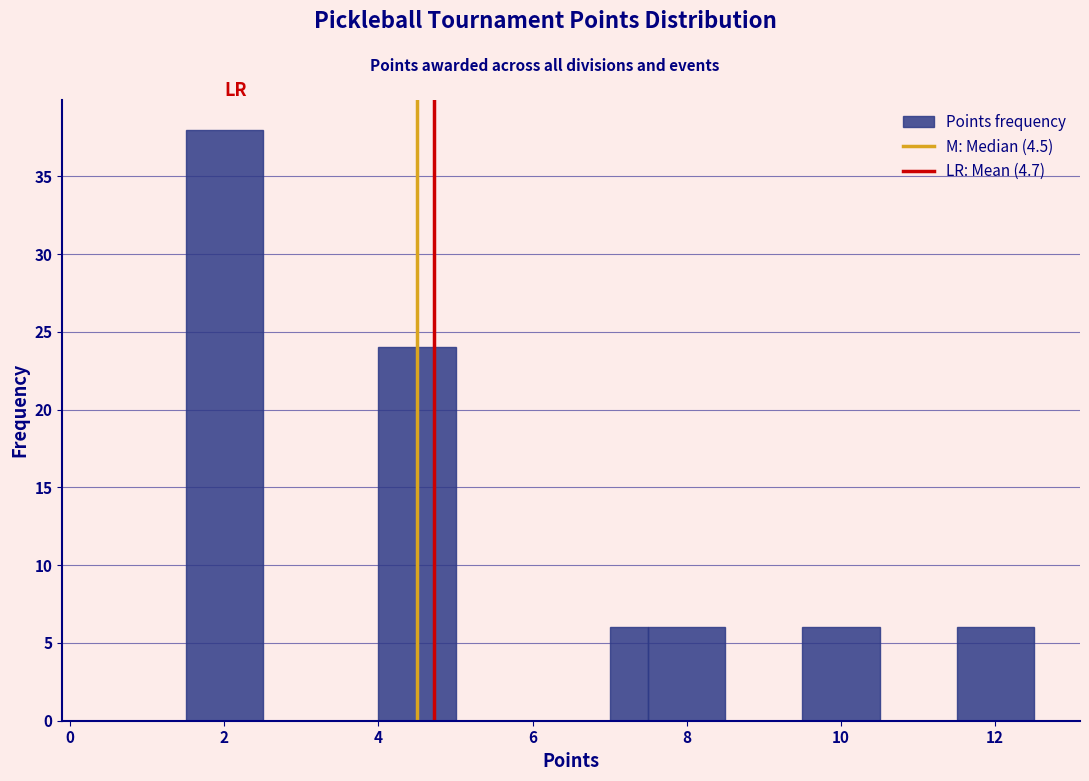

Read against the x-axis, roughly where is the centre of the tallest bar?

2.0